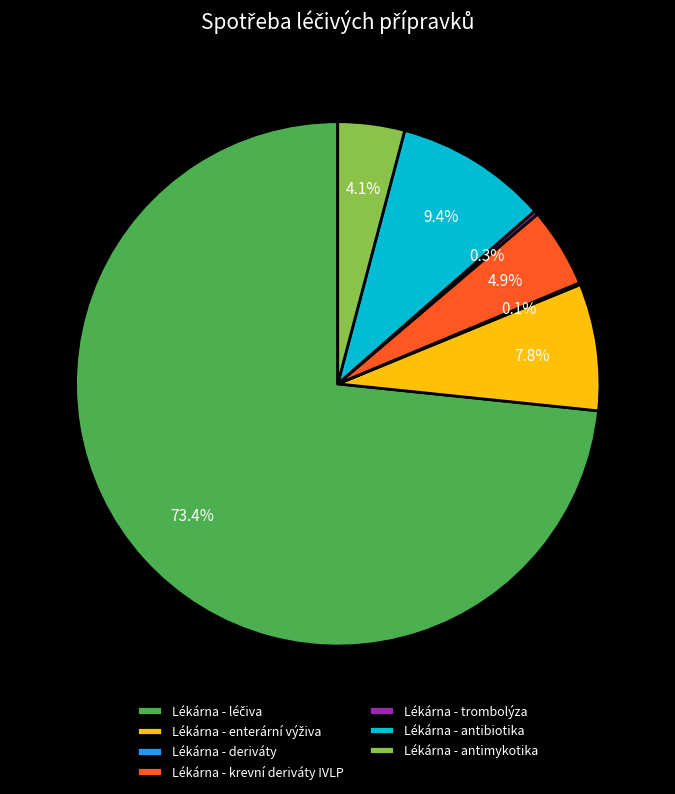

Combined, do Lékárna - antibiotika and Lékárna - antimykotika account for over 50%?

No